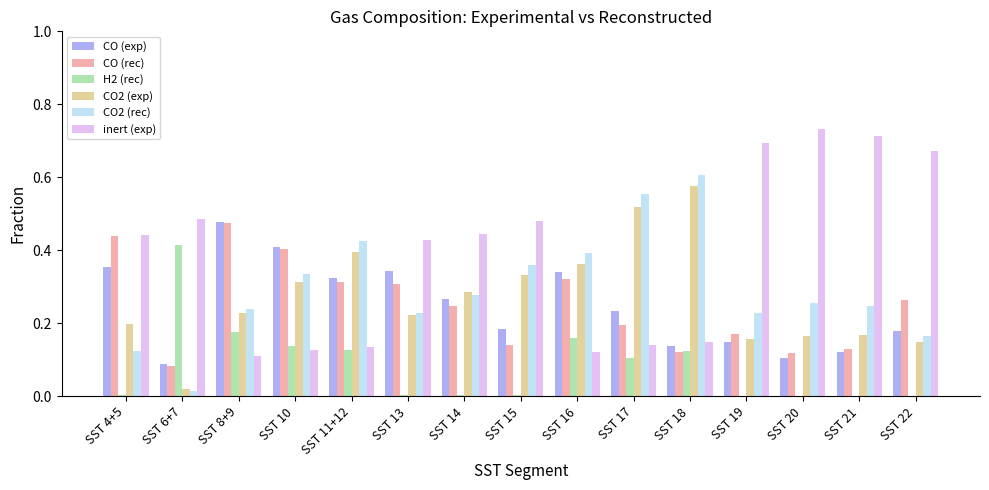

Which series has the largest total across all categories?

inert (exp)